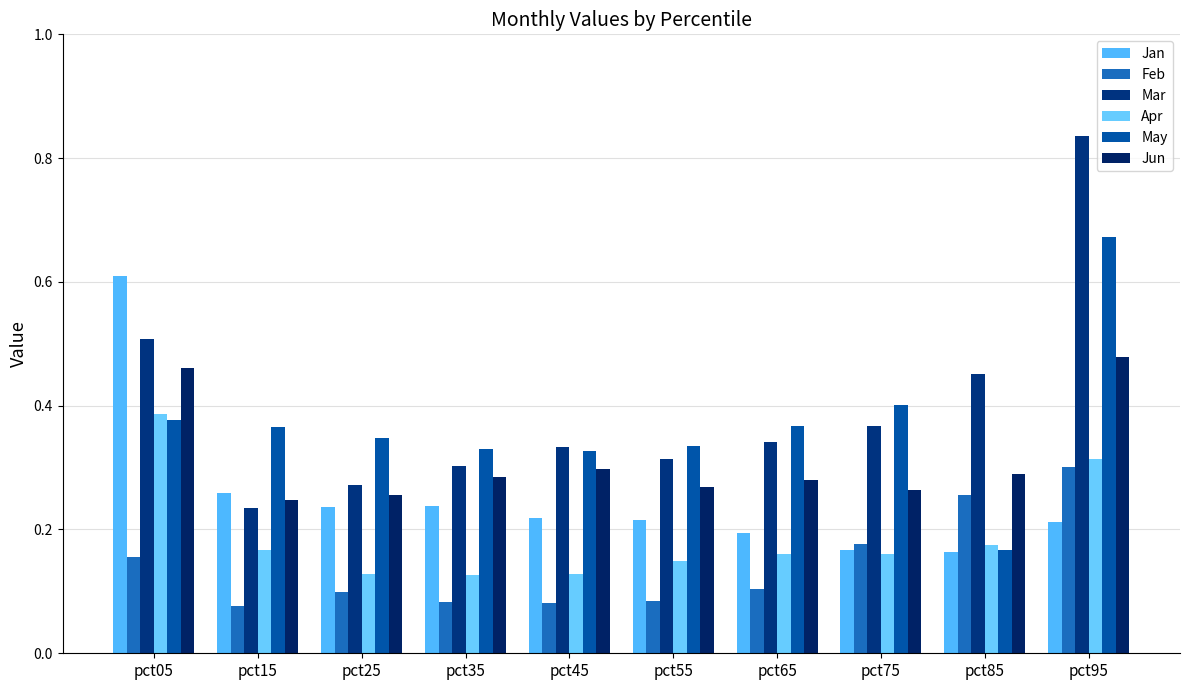

Count the number of data series in this chart.

6